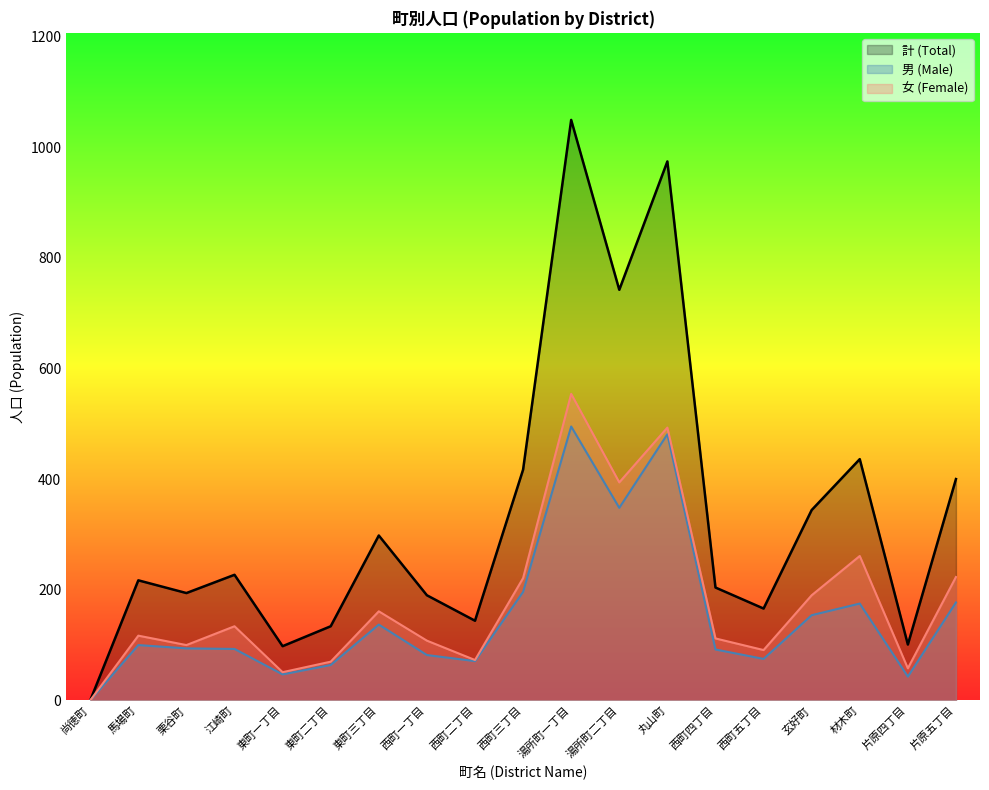

What is the sum of all 男 (Male) values?

2924